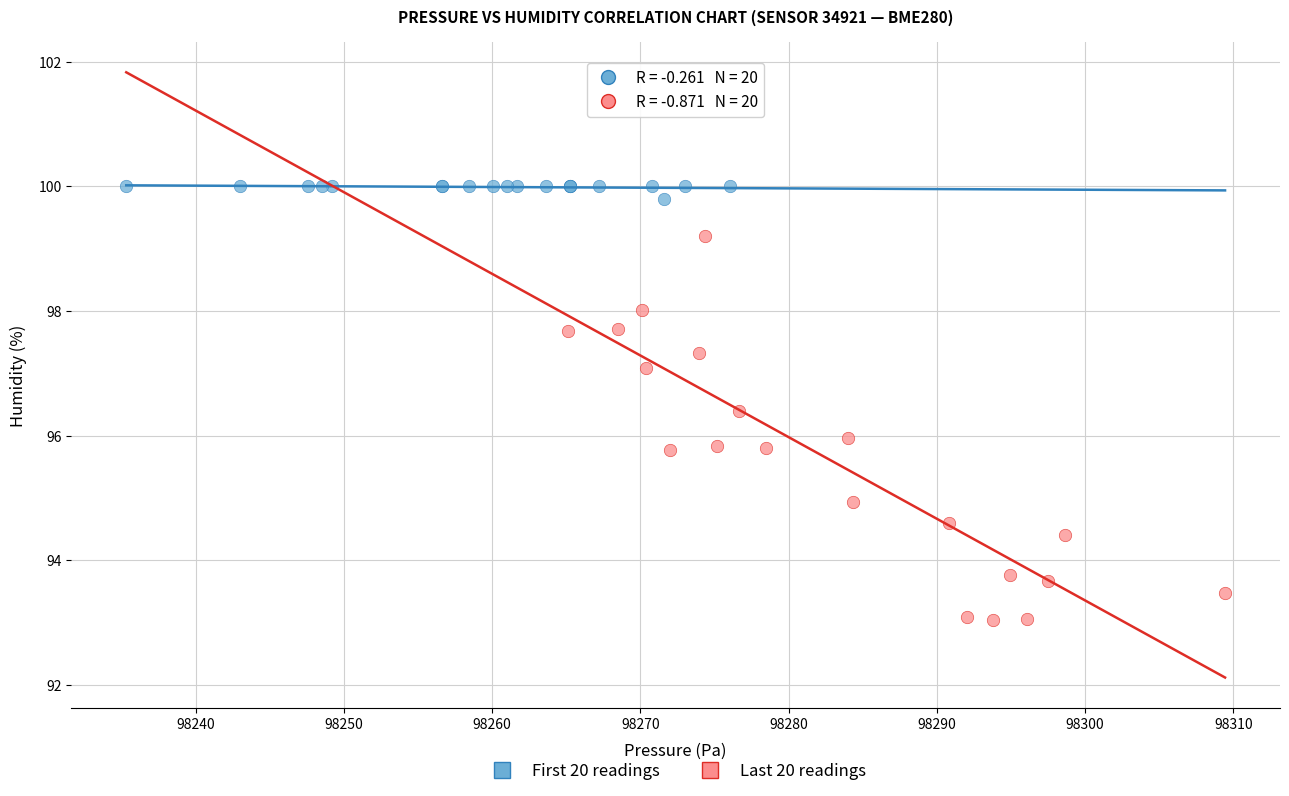

Which series reaches the maximum Y coordinate?

First 20 readings